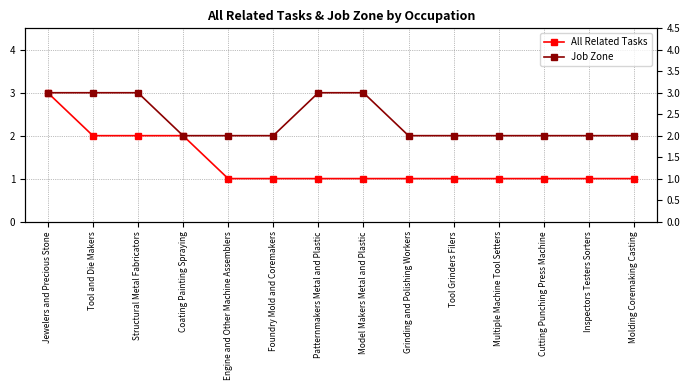

What is the maximum value shown in the chart?

3